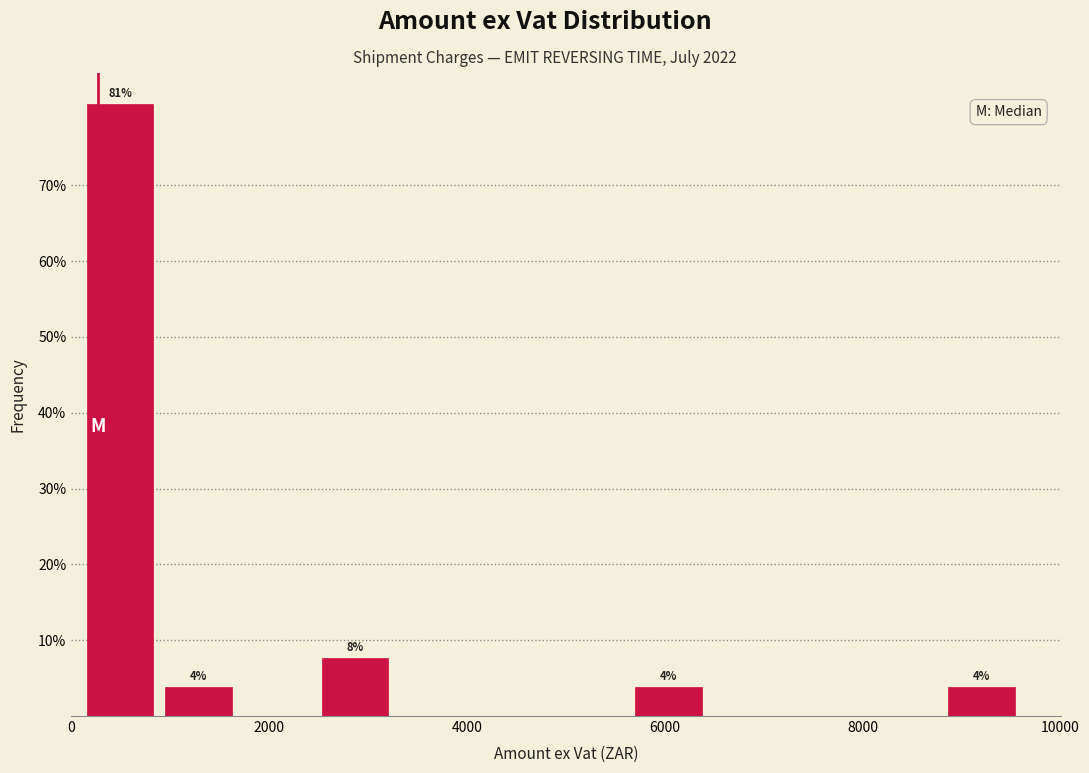

Around what value on the x-axis is the tallest bar? Give the approximate position of its centre, as read against the axis.

400